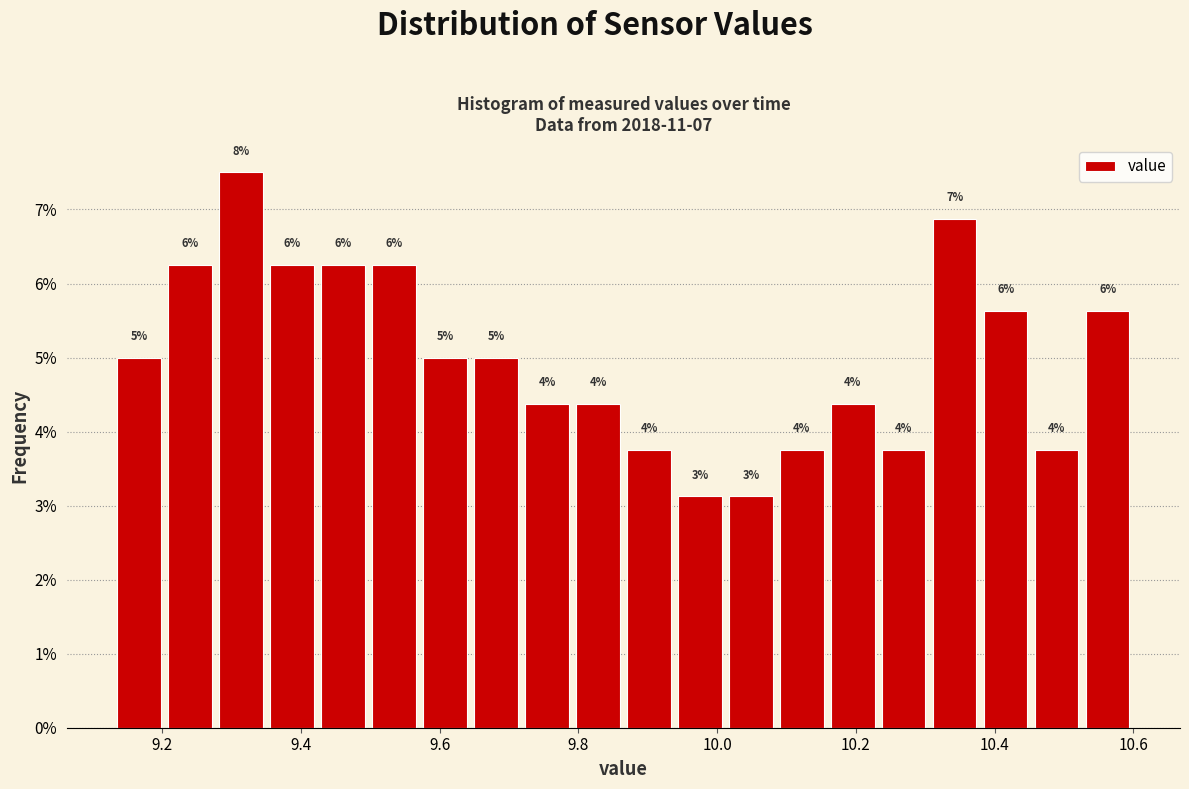

Around what value on the x-axis is the tallest bar? Give the approximate position of its centre, as read against the axis.

9.32